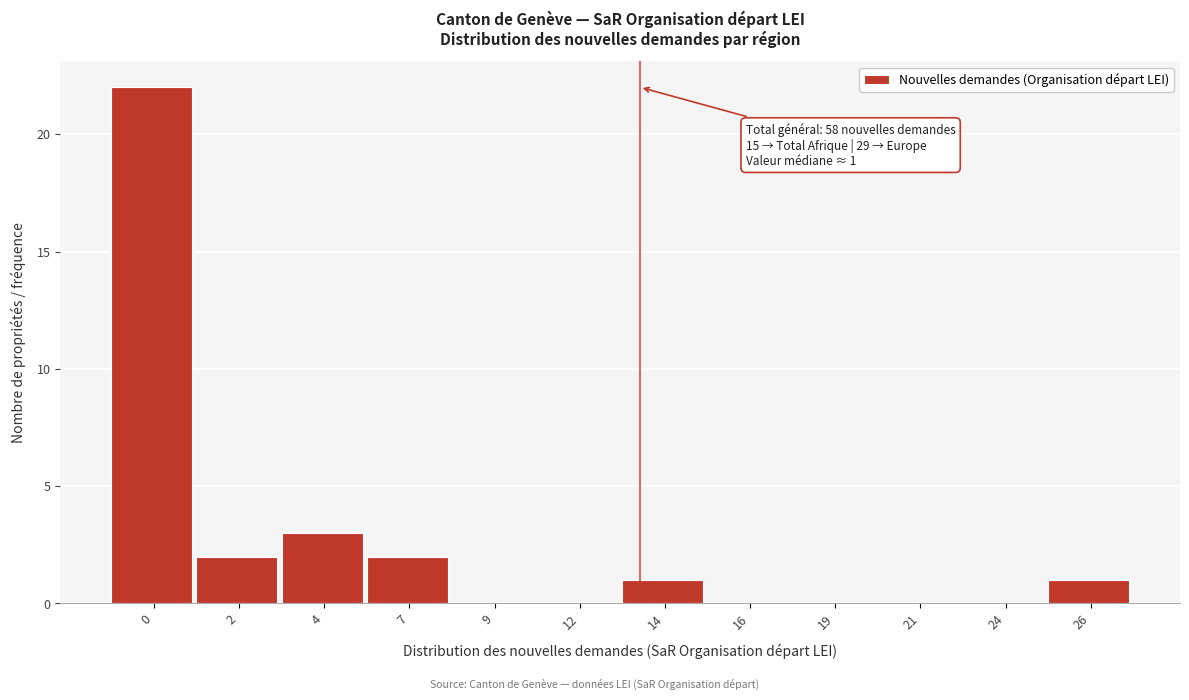

Reading left to right, list all the values displayed in this chart.

0=22	2=2	4=3	7=2	9=0	12=0	14=1	16=0	19=0	21=0	24=0	26=1